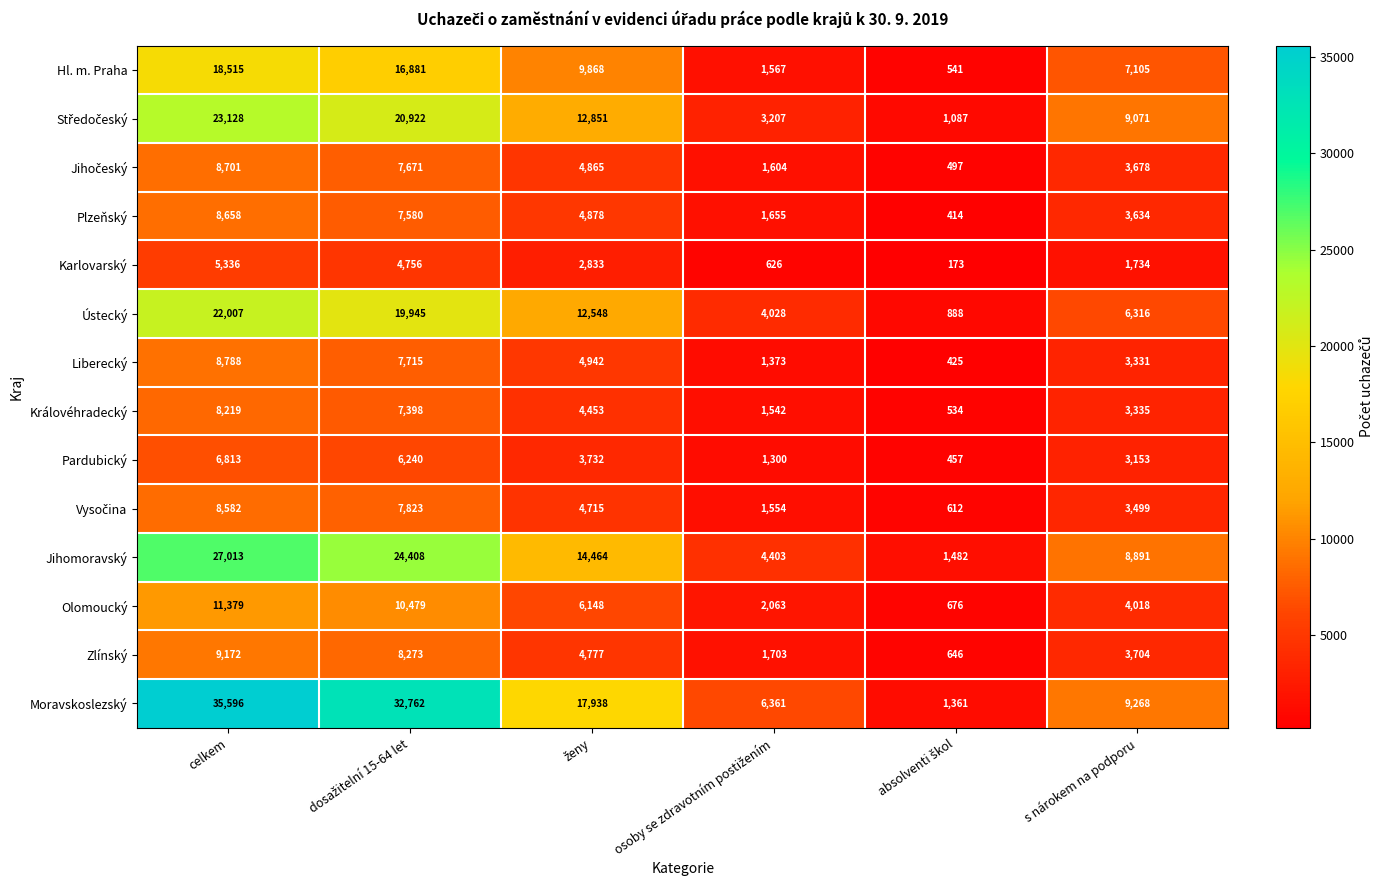

Count the Zlínský values in the range 1703 to 8273.

4